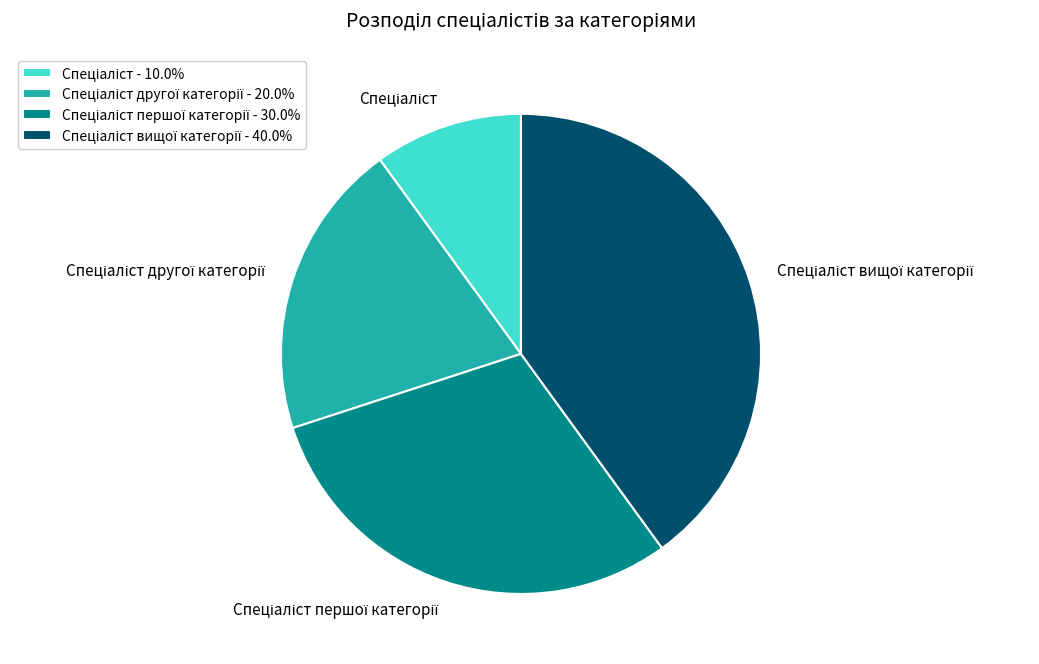

Is there a majority slice in this chart?

No